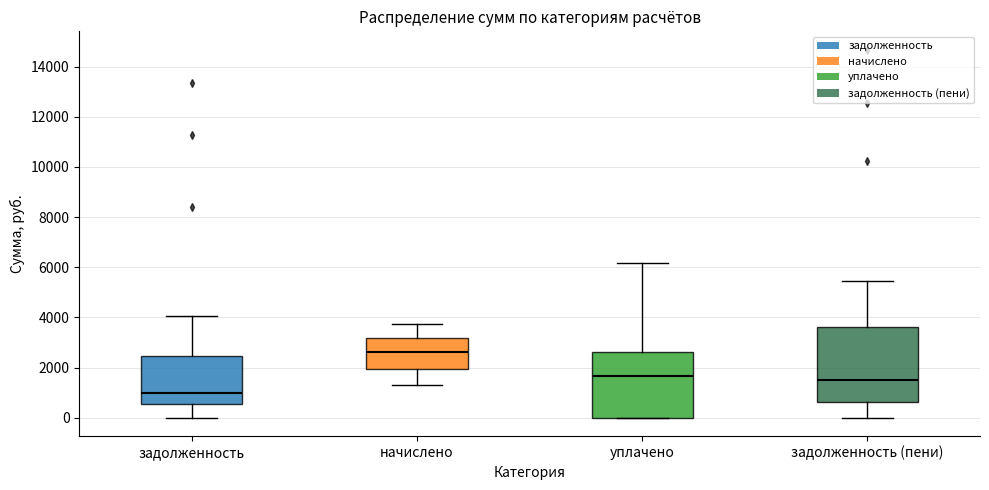

Reading left to right, read every box against the y-axis: the position of its median line, the range the box covers, and the ends of its whiskers. The values are not printed on the chart, so give them approximately, as read against the axis.

задолженность: median 1000, box 600 to 2400, whiskers 0 to 4000
начислено: median 2600, box 2000 to 3200, whiskers 1400 to 3800
уплачено: median 1600, box 0 to 2600, whiskers 0 to 6200
задолженность (пени): median 1600, box 600 to 3600, whiskers 0 to 5400